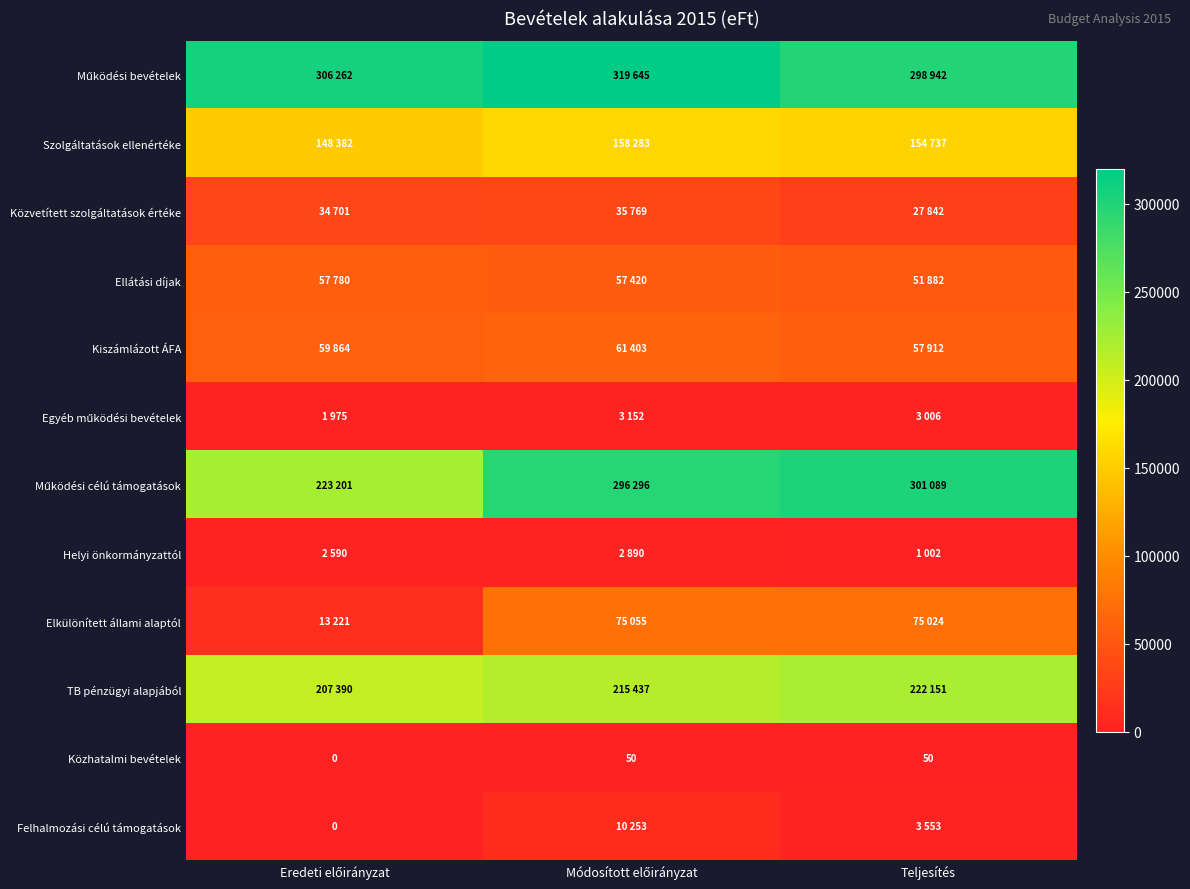

What is the difference between the maximum and second lowest values in the Felhalmozási célú támogatások series?

6700